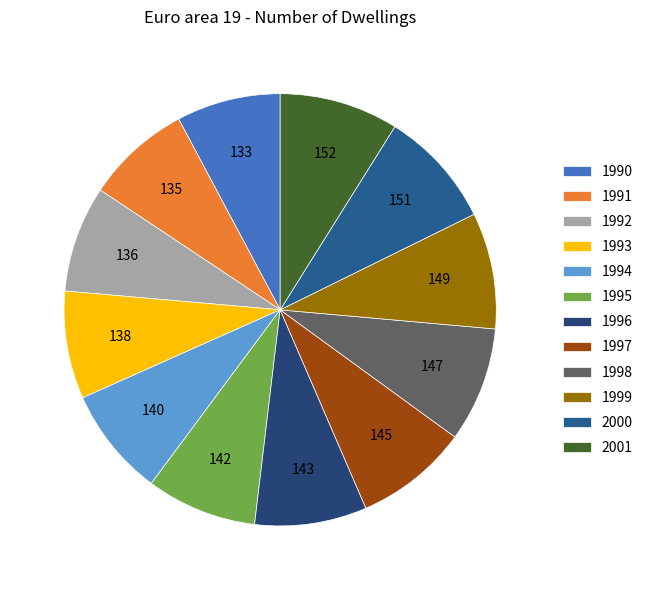

Is there any slice that represents more than half of the pie?

No